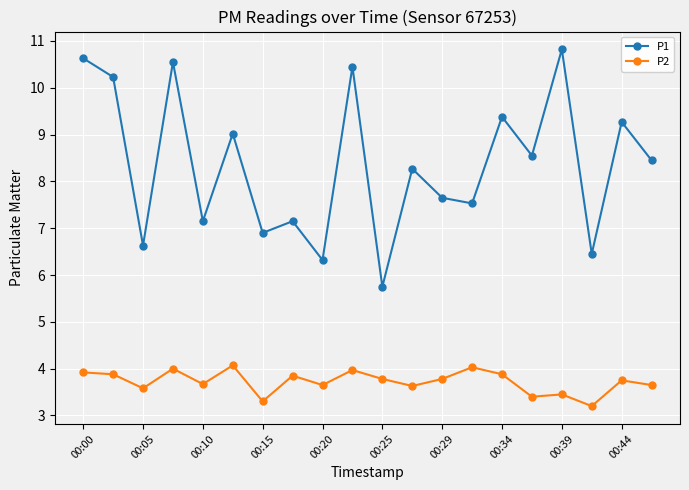

True or false: P2 and P1 cross at least once.

False